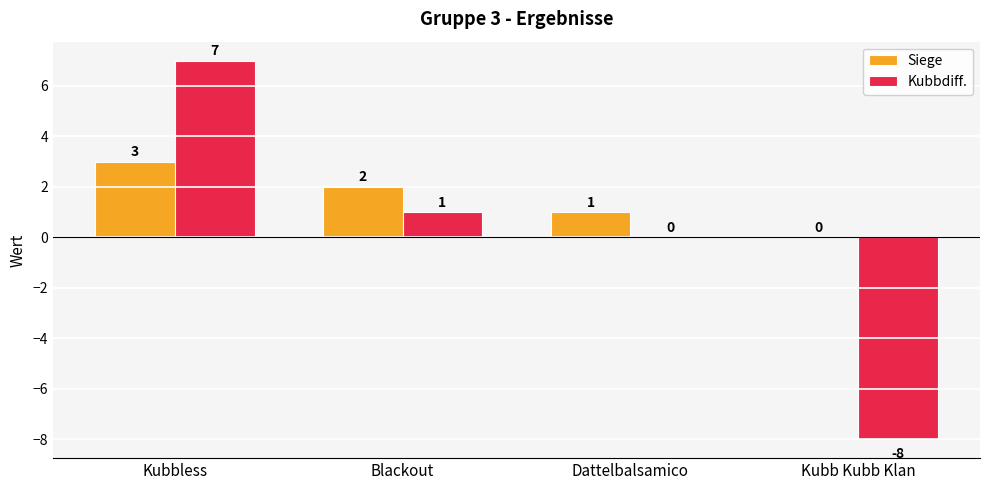

Which category has the highest value in the Kubbdiff. series?

Kubbless